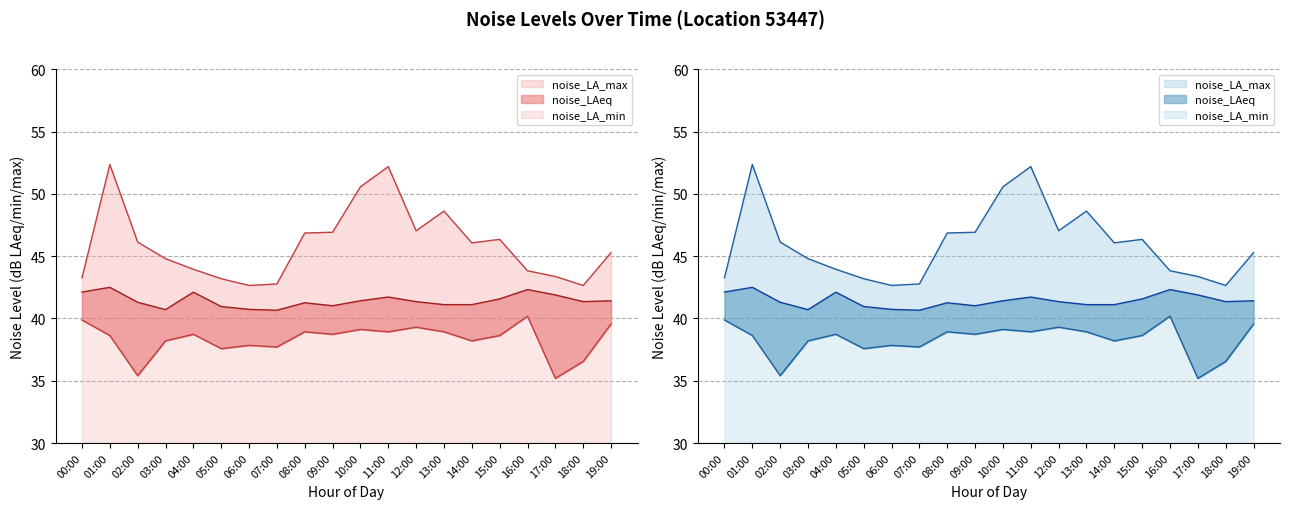

Read the noise_LA_max value at 06:00.

42.6